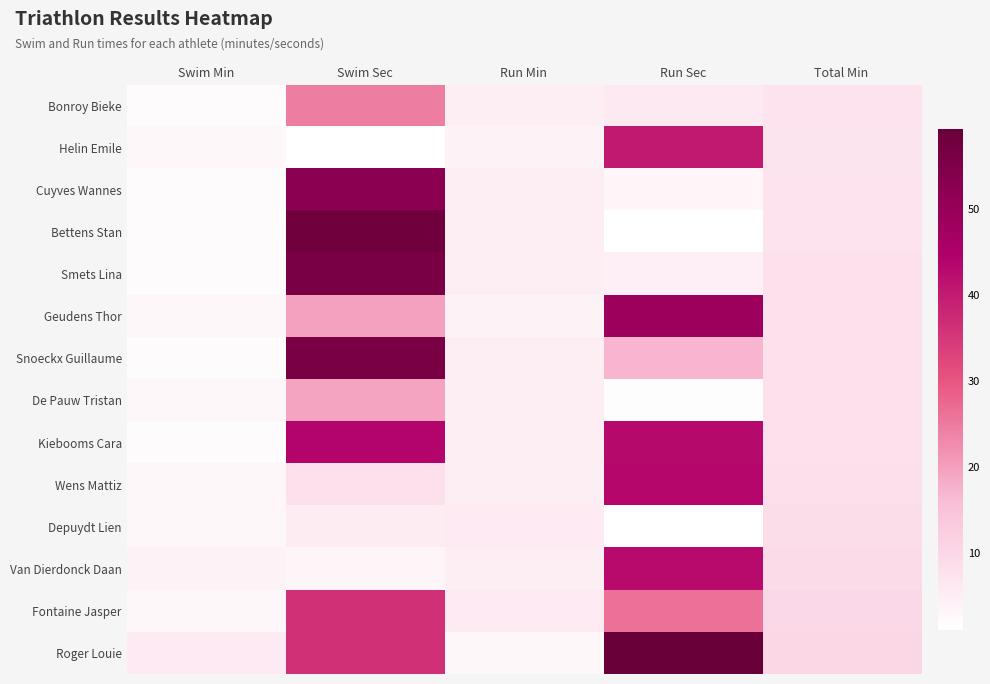

What is the difference between the highest and lowest values at Swim Sec?

57.0